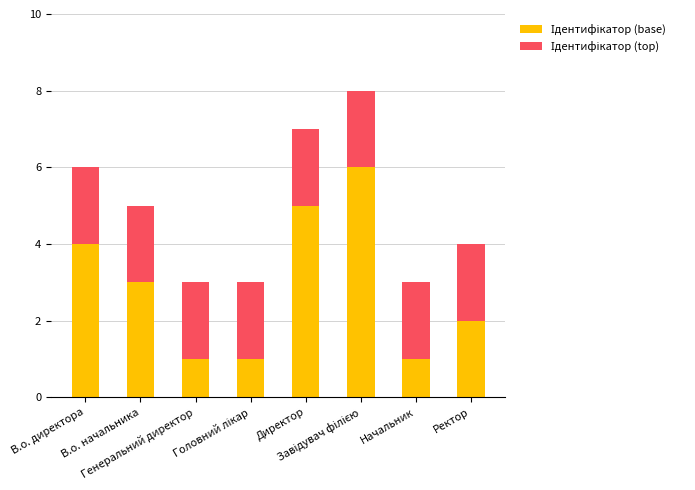

The value of Ідентифікатор (base) at Ректор is 2. True or false?

True